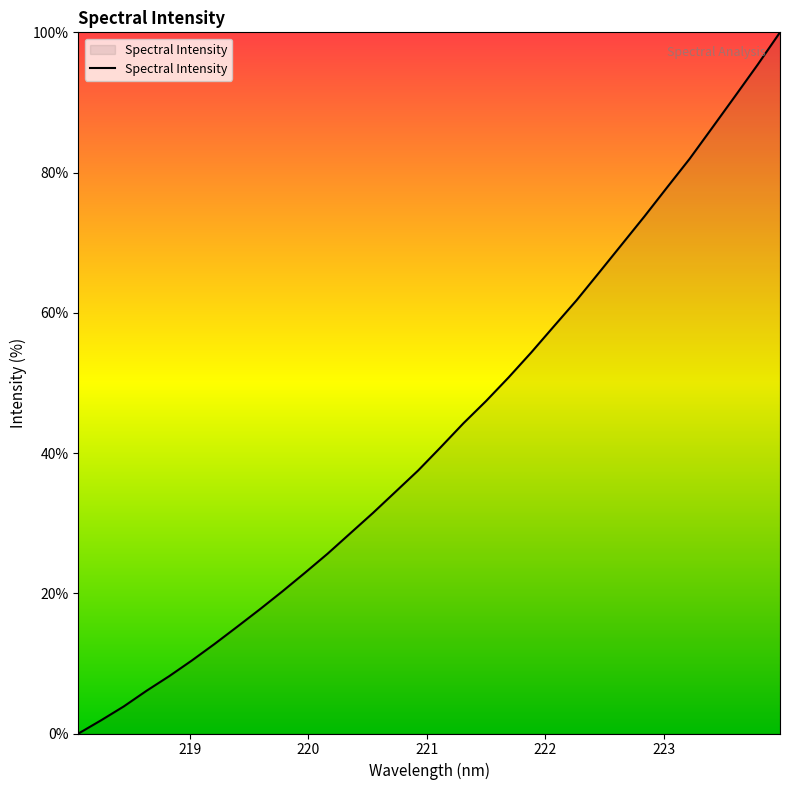

What is the greatest value displayed?

100.0